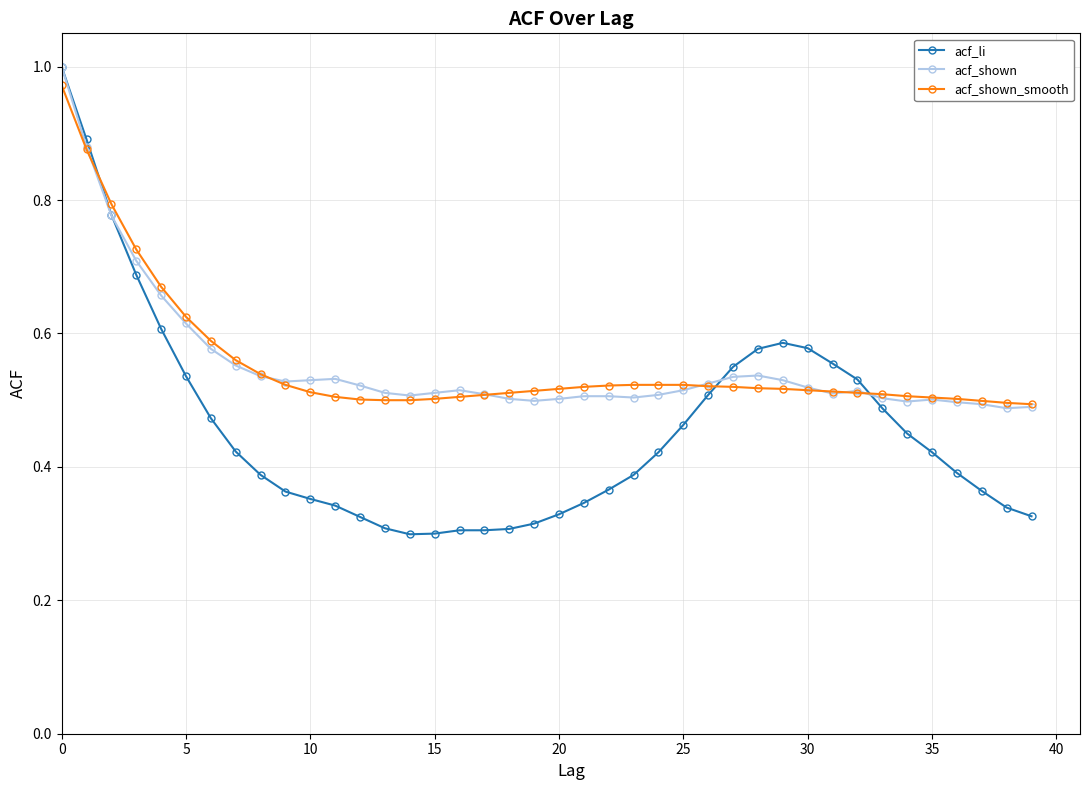

Which series has the widest spread of values?

acf_li